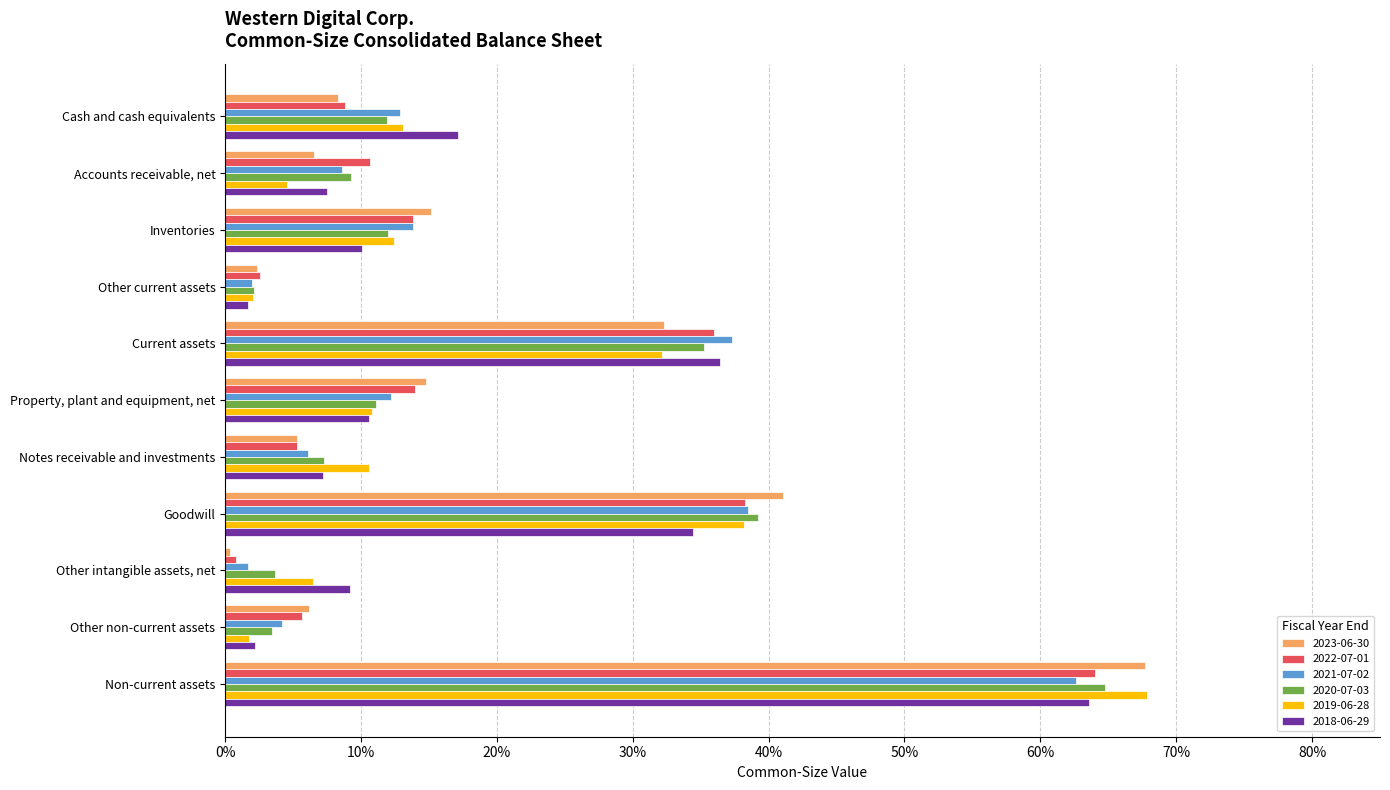

What is the label of the 4th bar from the right?

Goodwill